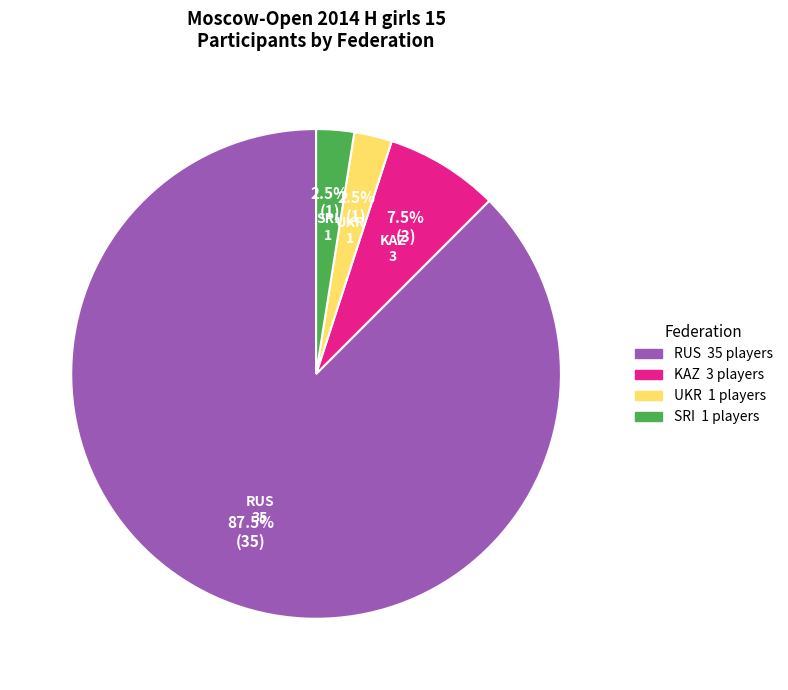

Does RUS account for over 50% of the chart?

Yes